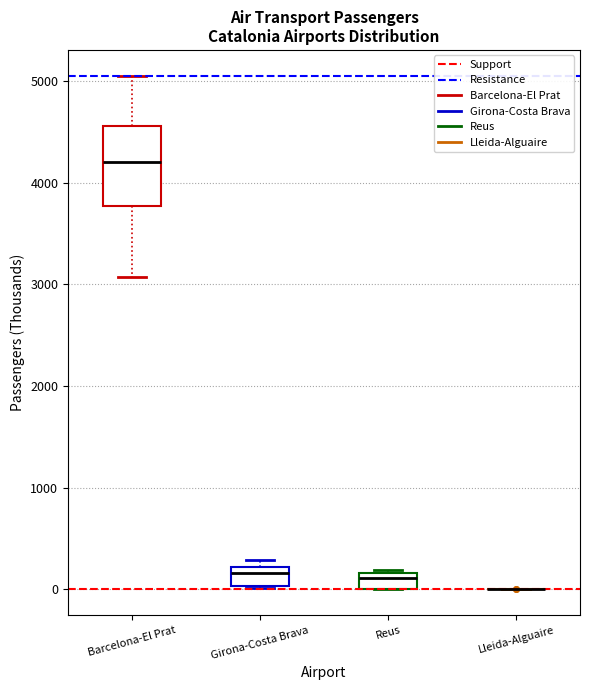

Comparing the boxes themselves (not the whiskers), which one is the tallest?

Barcelona-El Prat